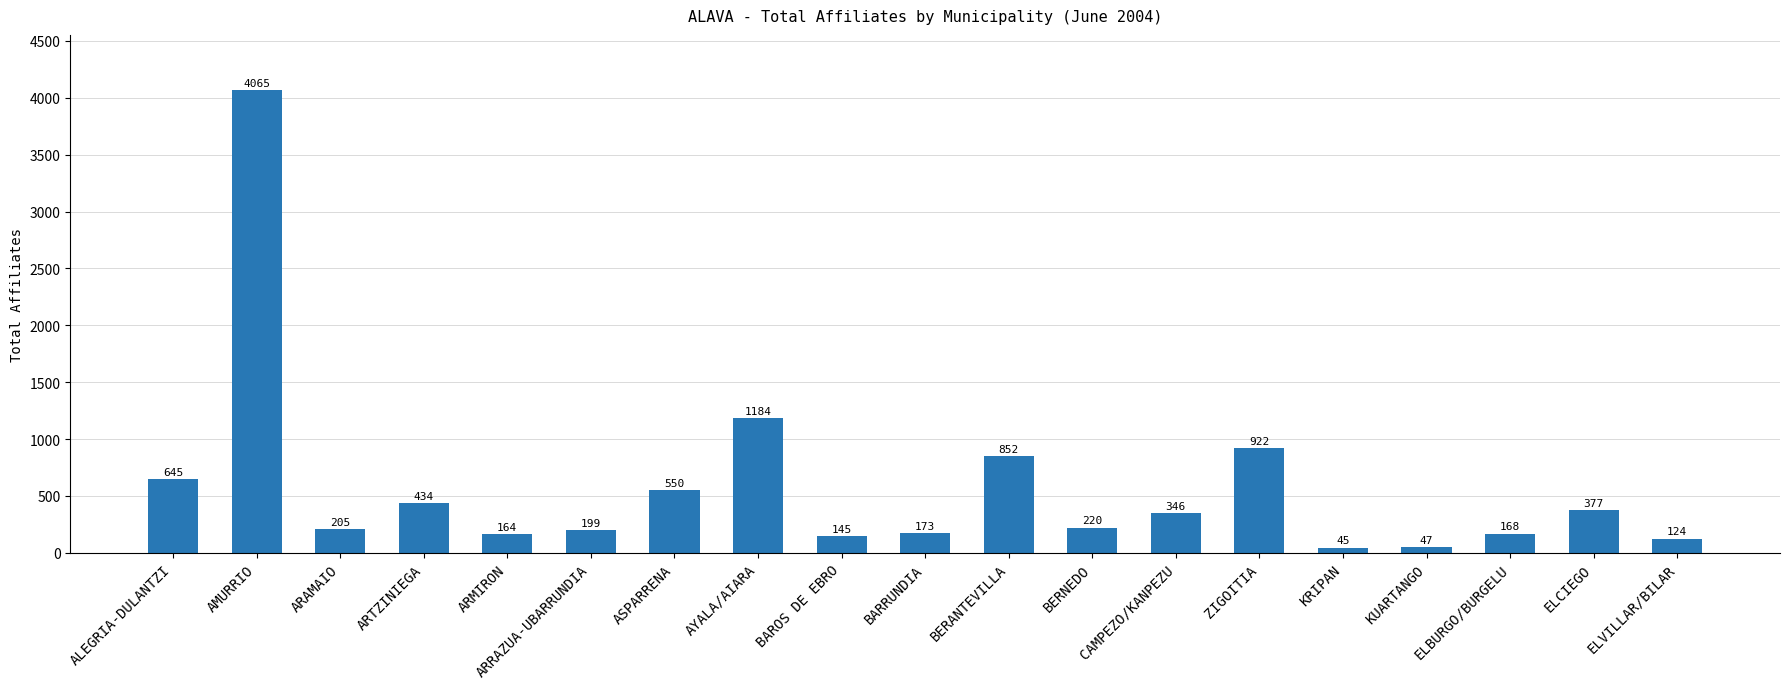

How many series are shown in this chart?

1